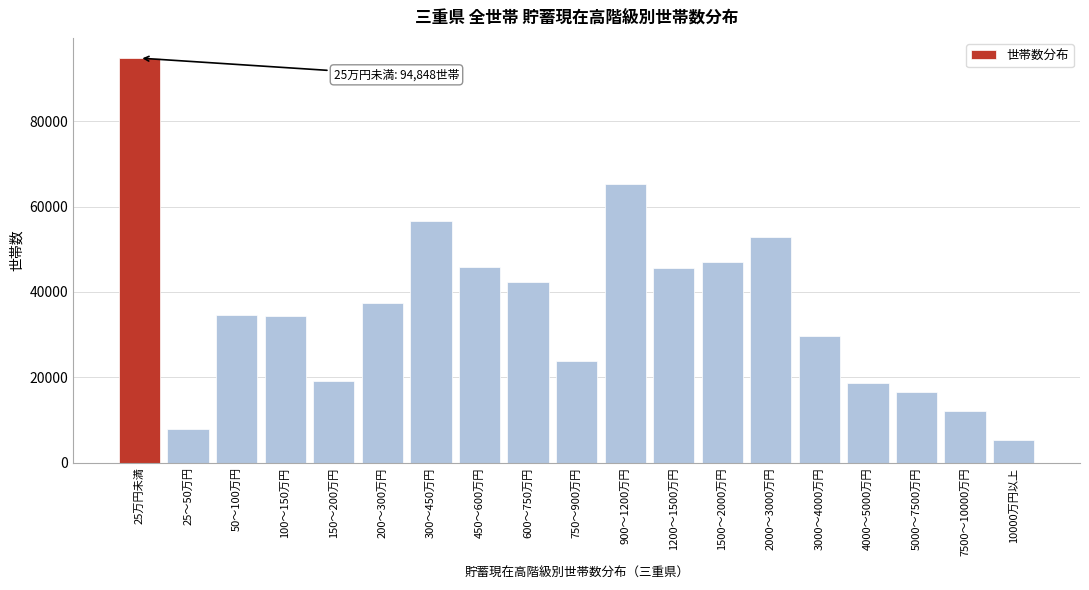

What is the value of the 7th bar from the left?

56743